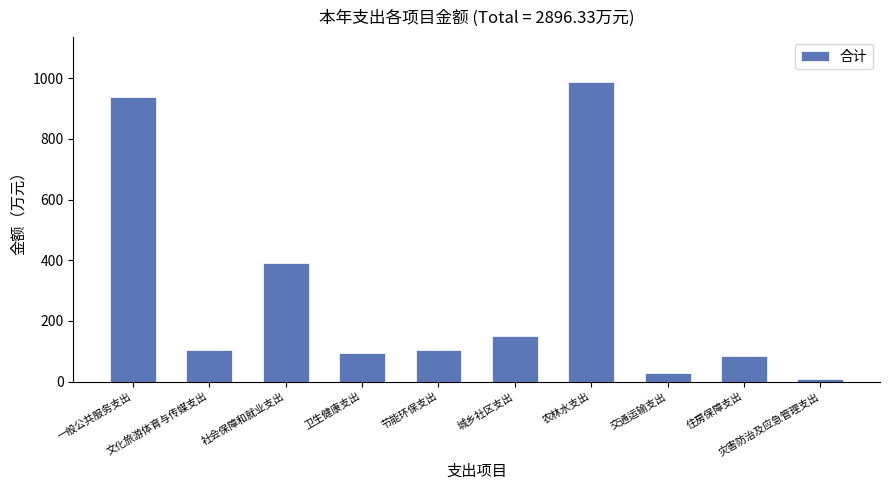

Between 社会保障和就业支出 and 灾害防治及应急管理支出, which is larger?

社会保障和就业支出